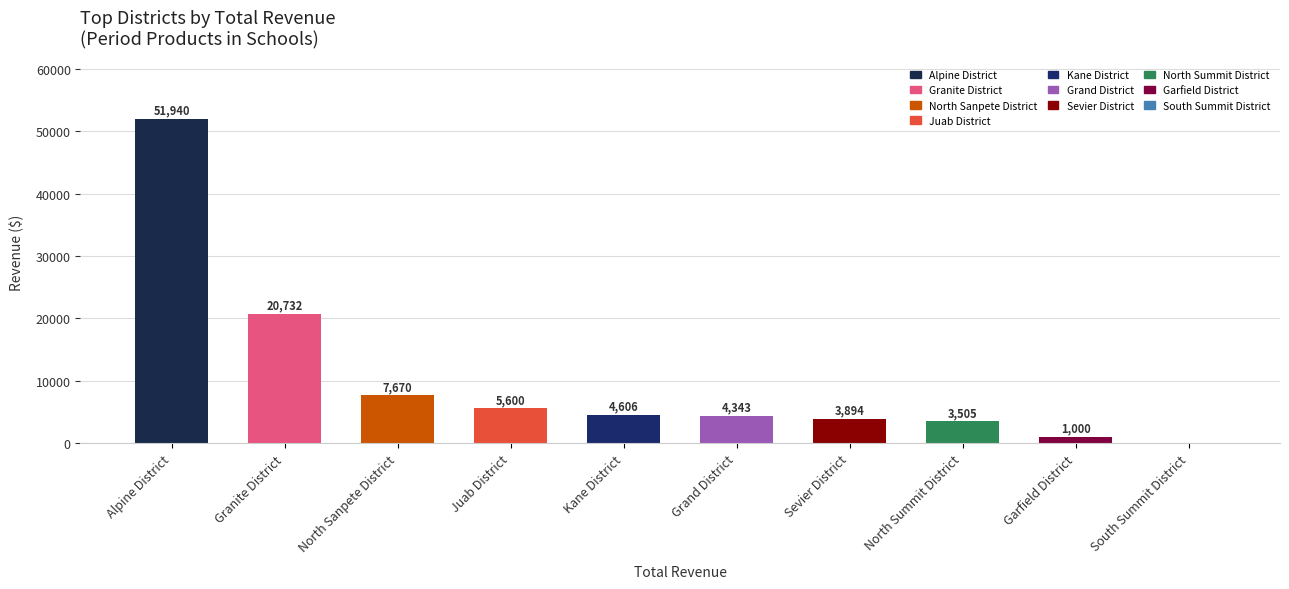

Does the chart contain stacked bars?

No